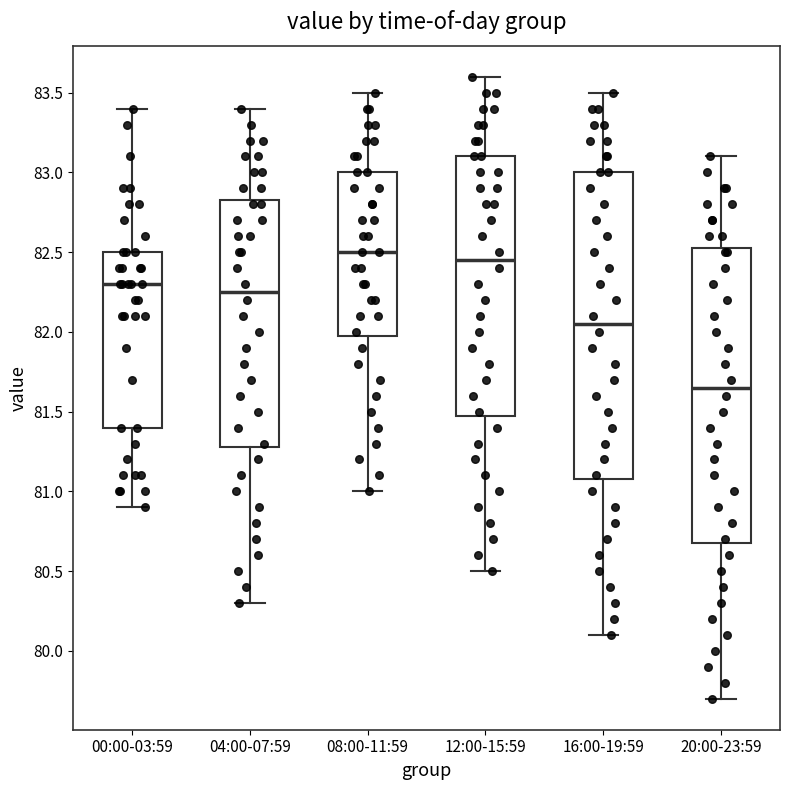

Which box is the tallest, from its lower edge to its upper edge?

16:00-19:59